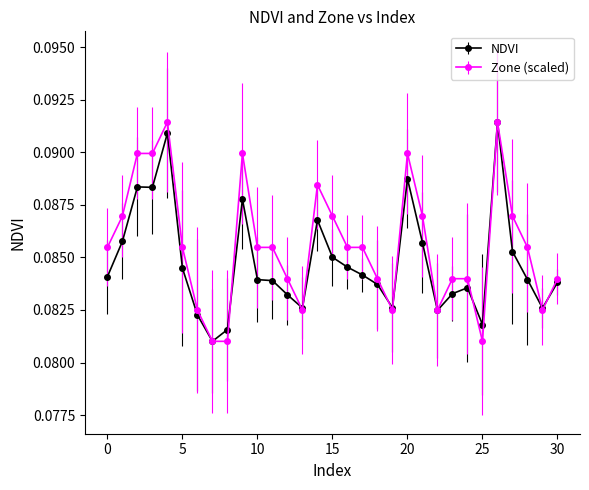

At how many categories does at least one series exceed 0?

31